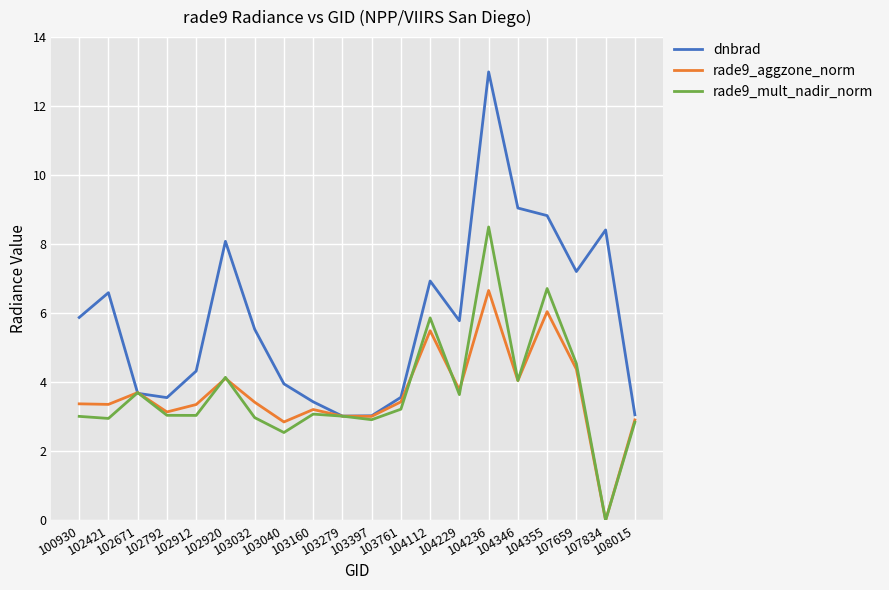

Which series has the widest spread of values?

dnbrad